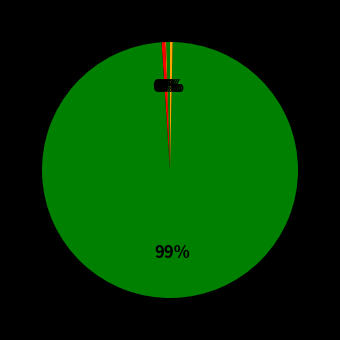

What is the change in value from Perfume to Bolo?

-7